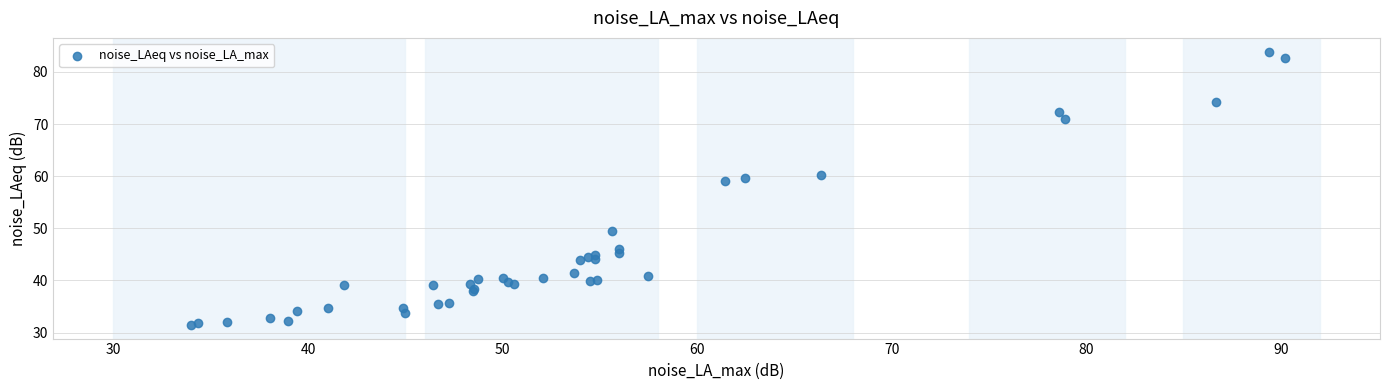

What Y value in the scatter plot is closest to 57?

59.0